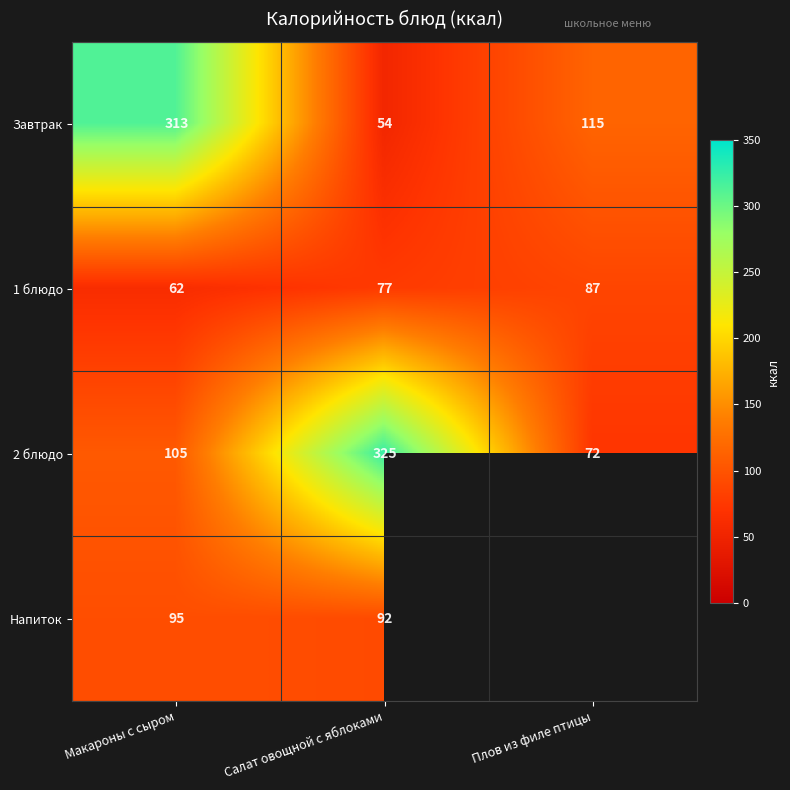

Which category has the highest value in the Завтрак series?

Макароны с сыром